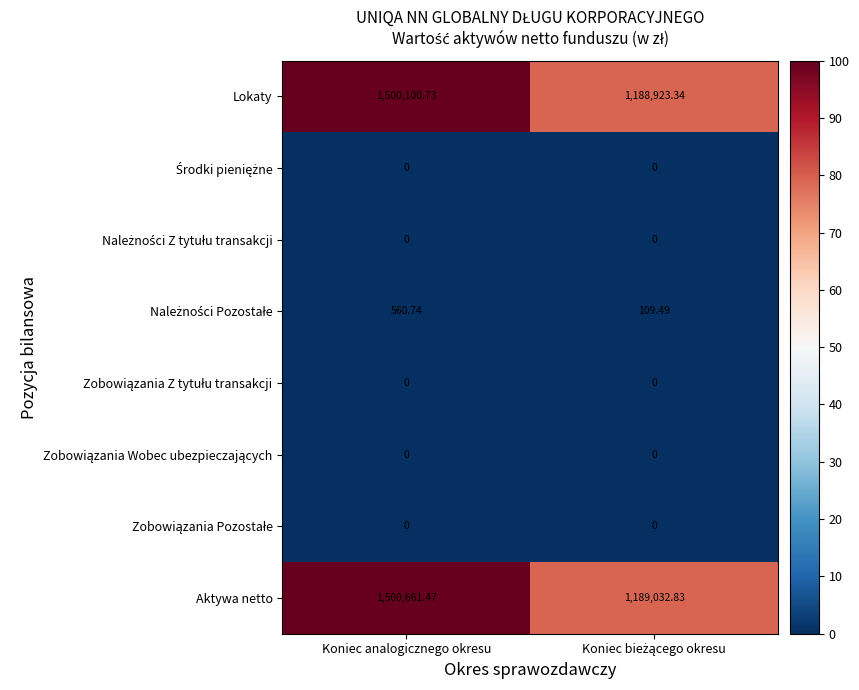

At which category is the sum across all series the highest?

Koniec analogicznego okresu